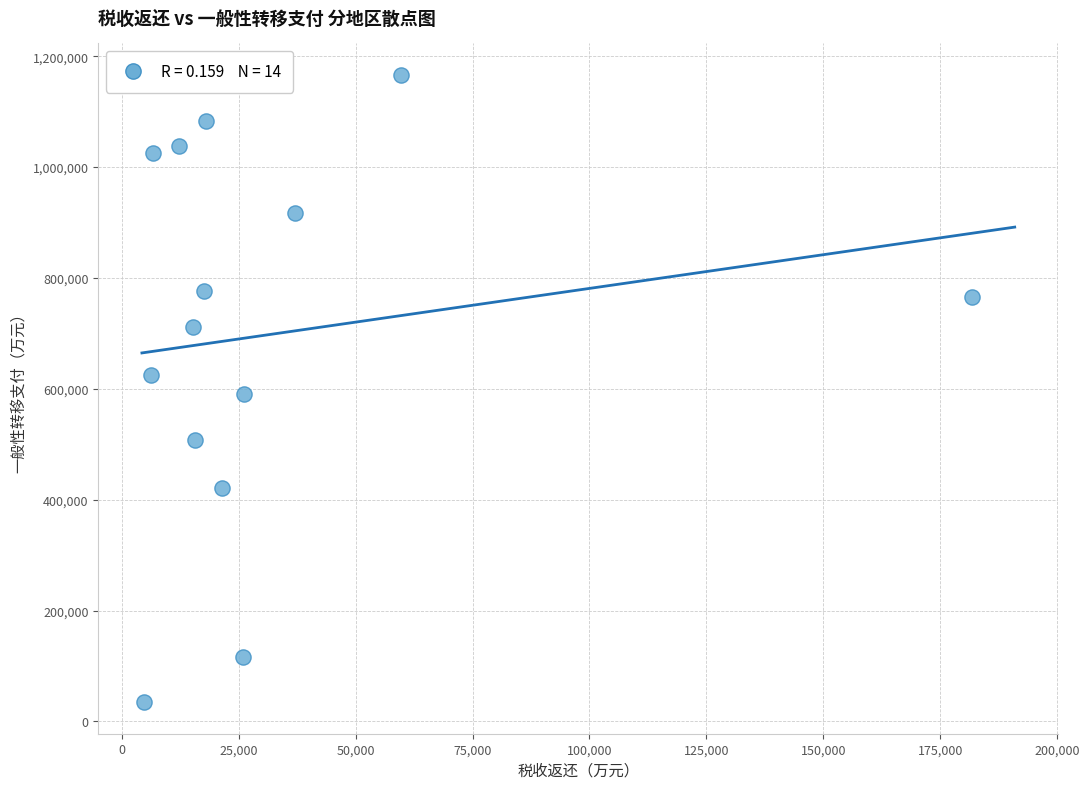

What is the range of Y values (max minus min)?

1132048